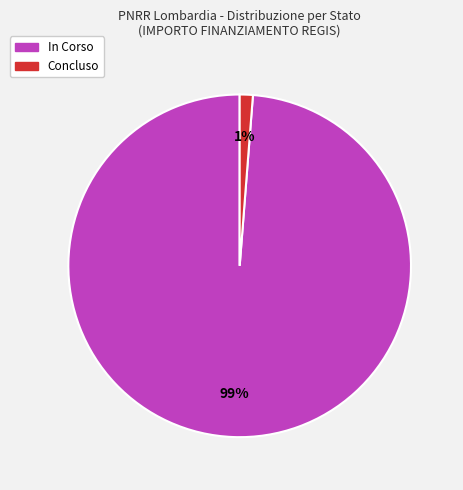

What is the majority slice?

In Corso